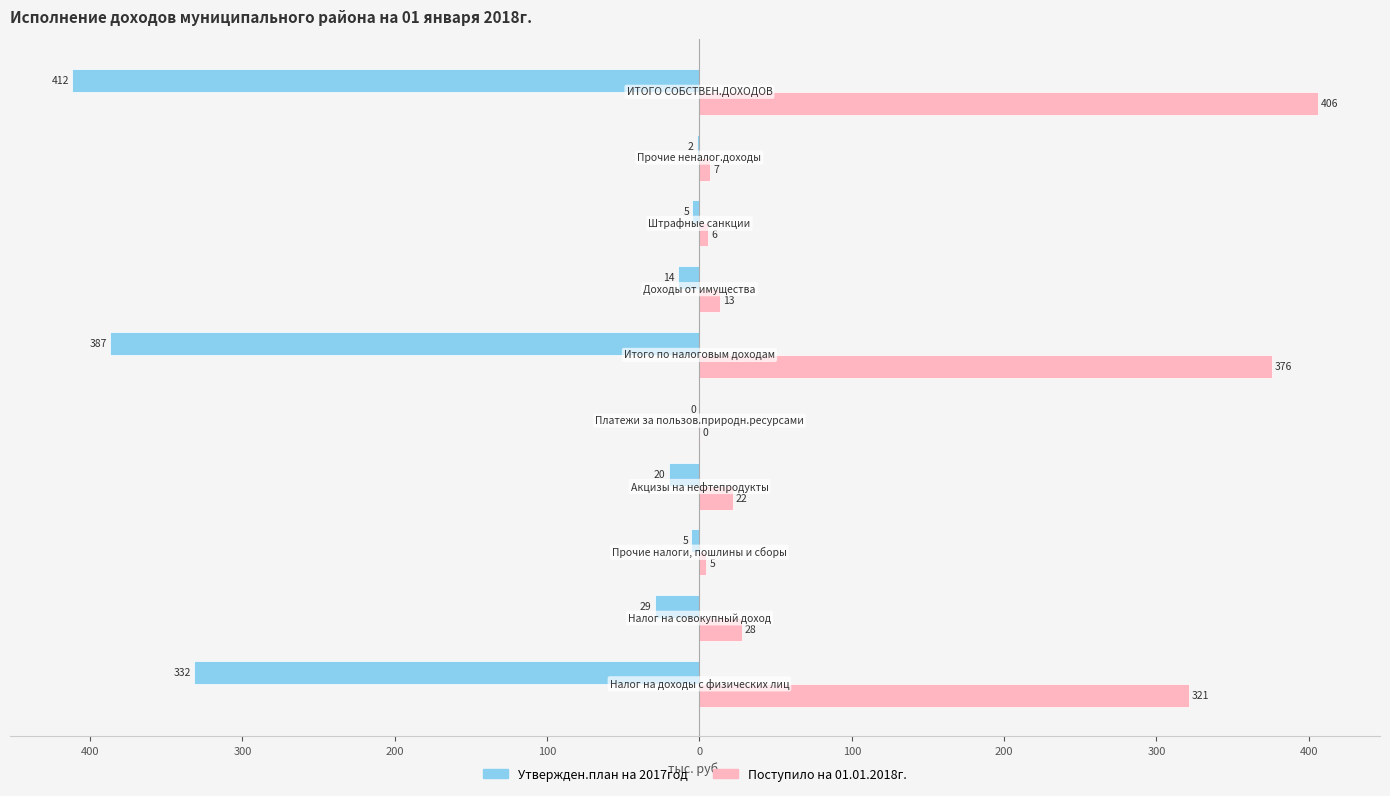

What are all the series names shown in the legend?

Утвержден.план на 2017год, Поступило на 01.01.2018г.